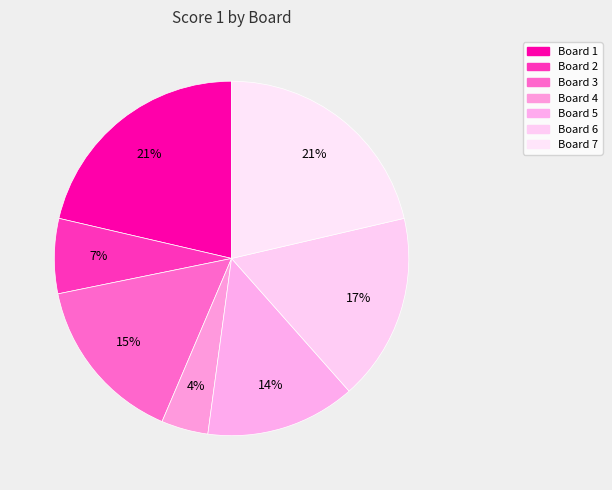

What is the ratio of the value at Board 2 to the value at Board 4?

1.6